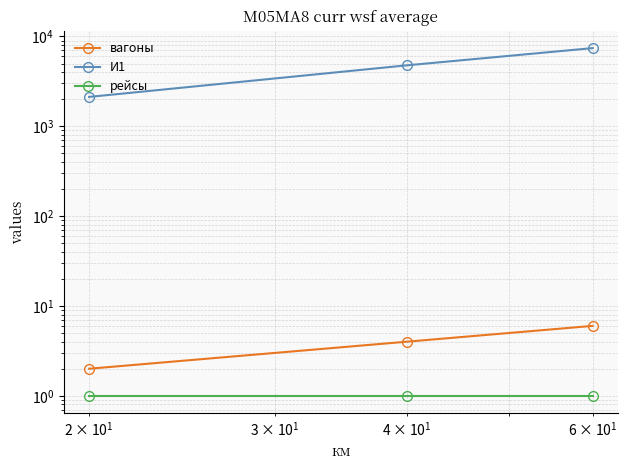

What is the sum of all вагоны values?

12.0